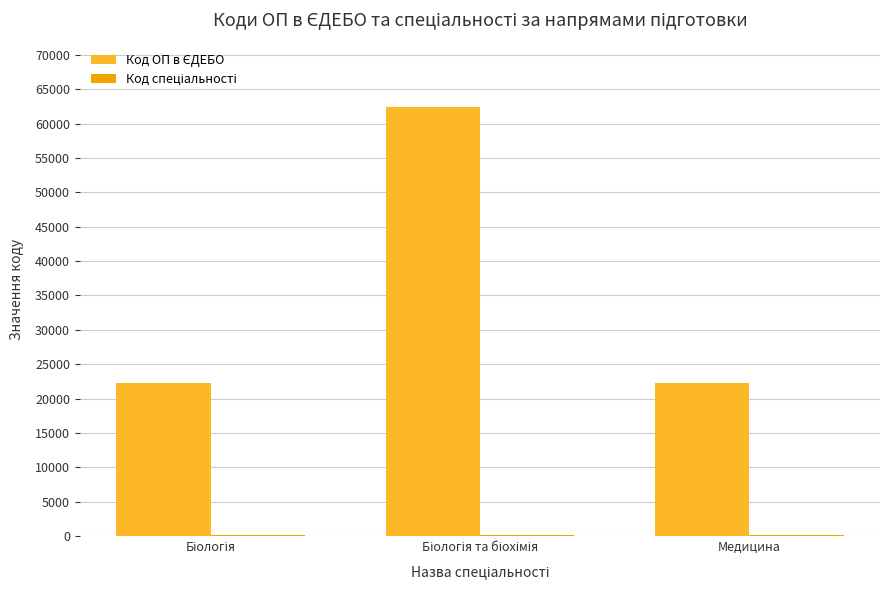

What is the greatest value displayed?

62428